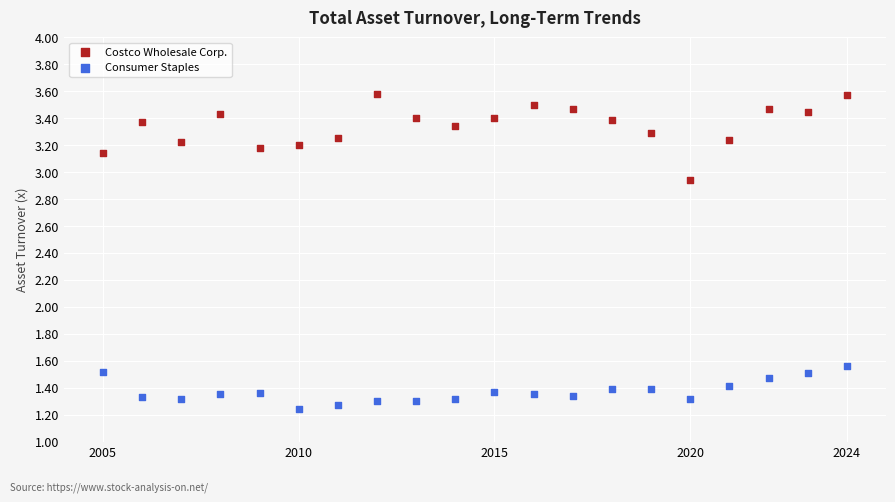

Across all data points, what is the range of X values (max minus min)?

19.0